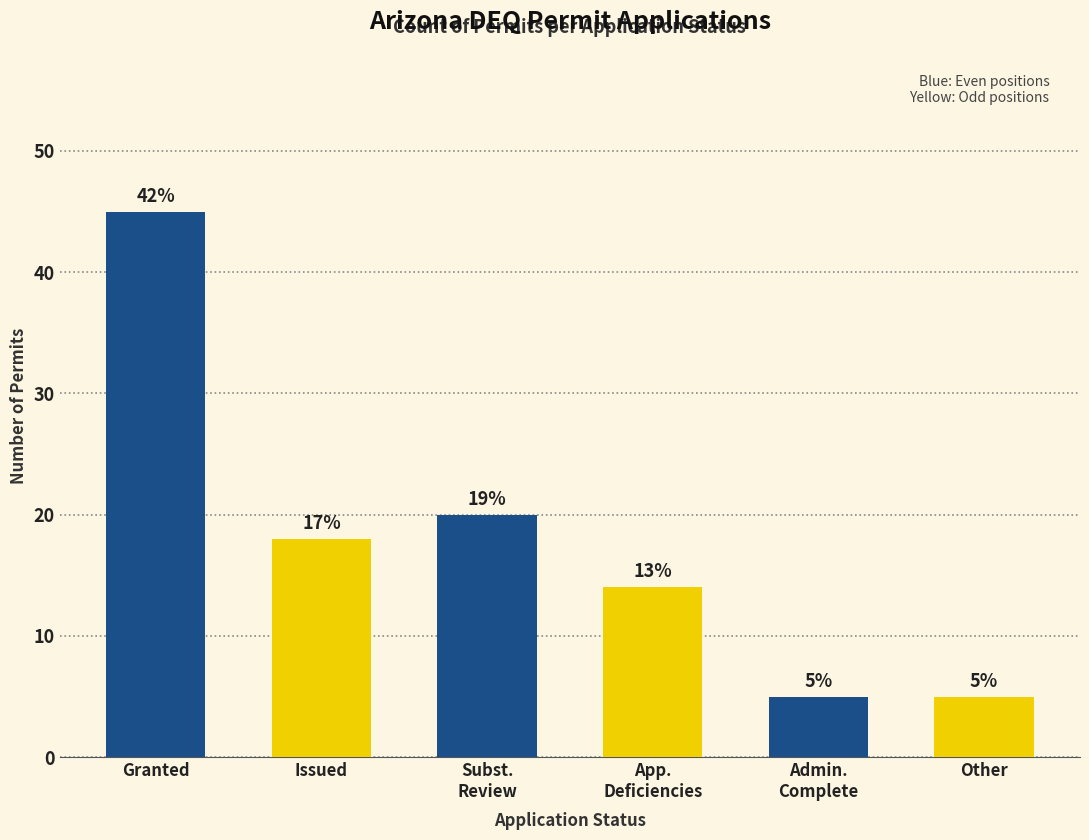

What position from the left is App.
Deficiencies?

4